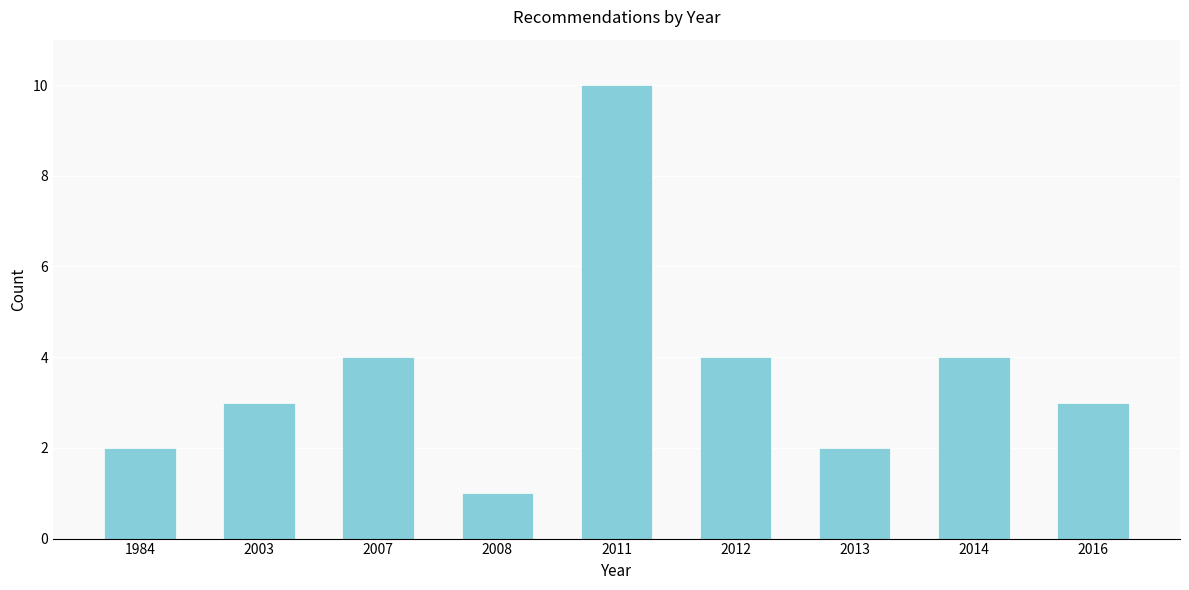

Reading left to right, transcribe all the data shown in this chart.

2	3	4	1	10	4	2	4	3